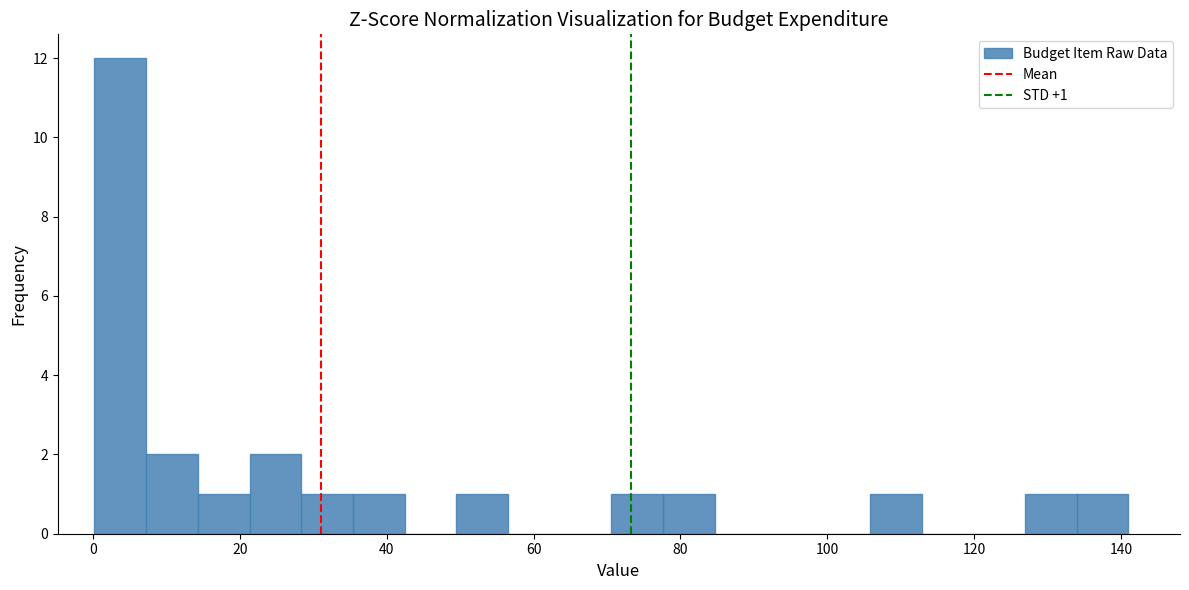

Read against the x-axis, roughly where is the centre of the tallest bar?

4